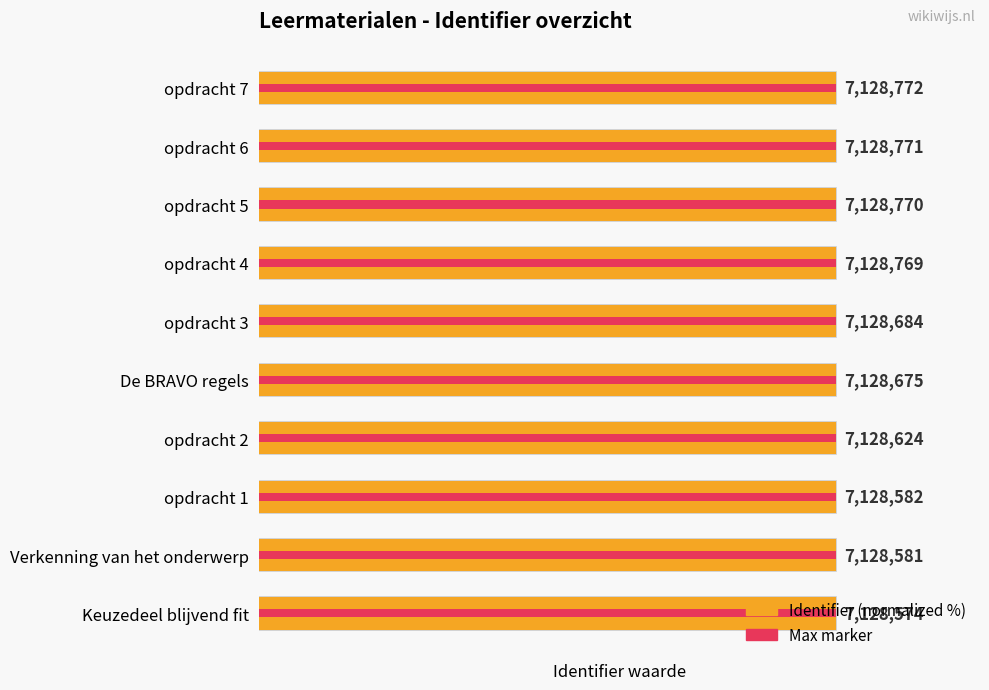

What is the value of the Max marker bar at the 3rd from the left?

100.0